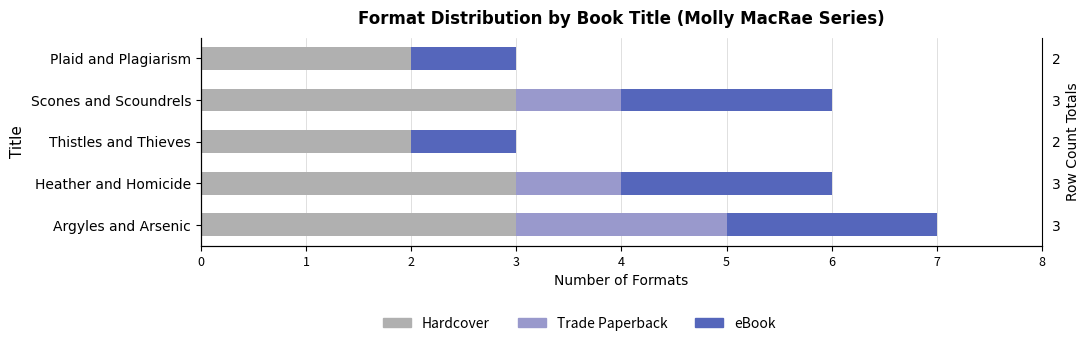

What are all the series names shown in the legend?

Hardcover, Trade Paperback, eBook